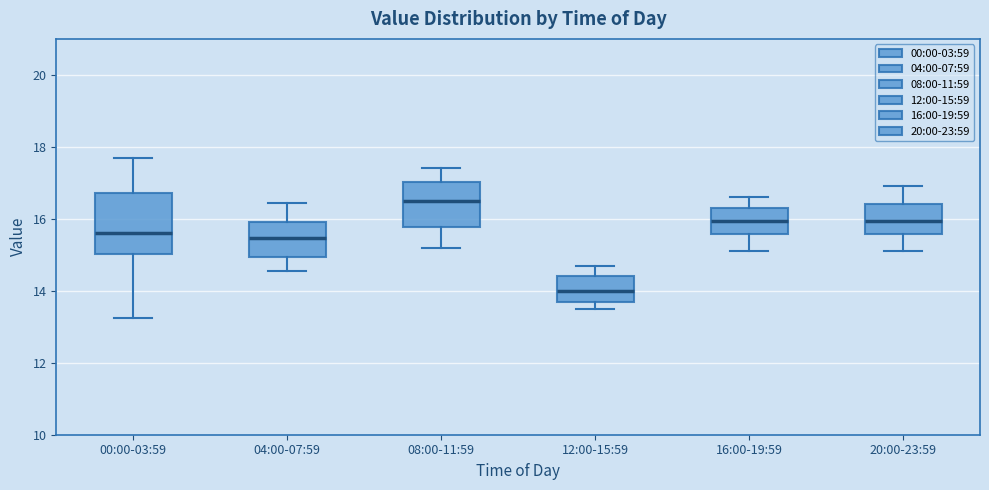

Which box's median line is the lowest?

12:00-15:59